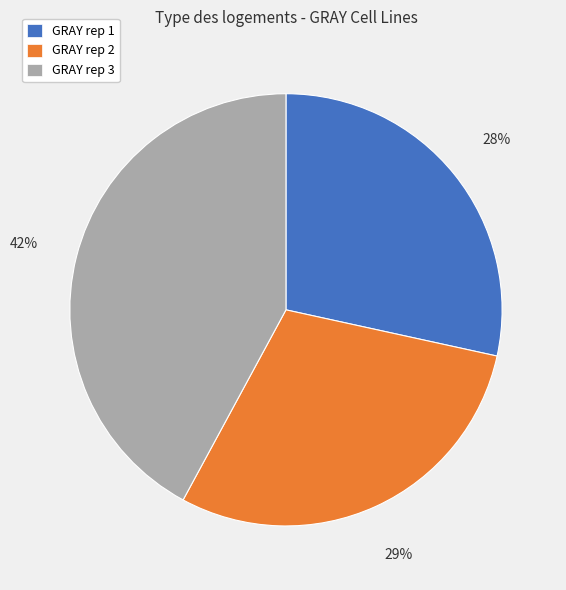

Combined, do GRAY rep 3 and GRAY rep 2 account for over 50%?

Yes